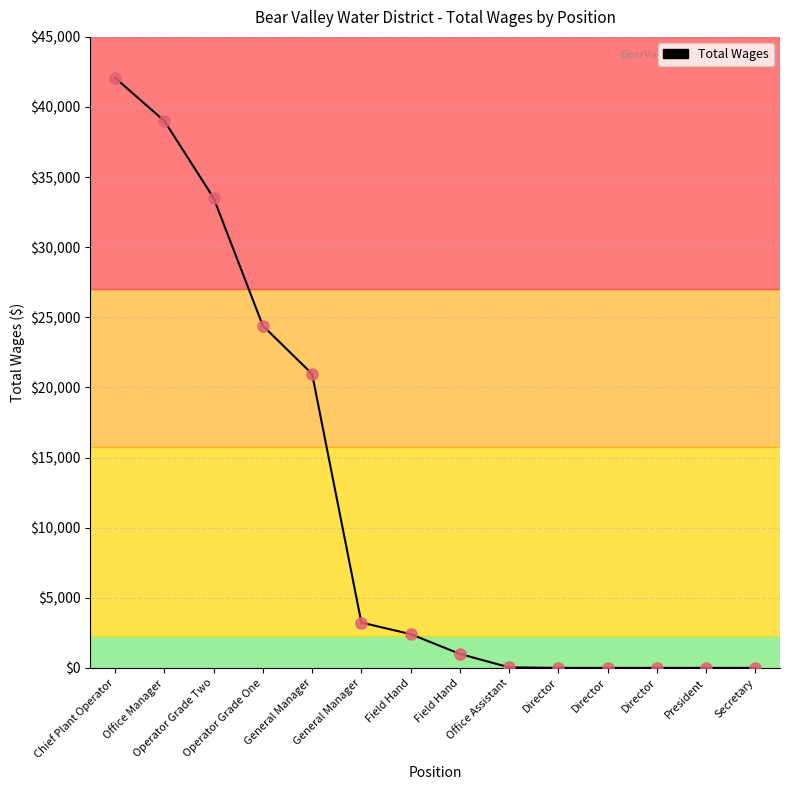

The value at Director is 0. True or false?

True